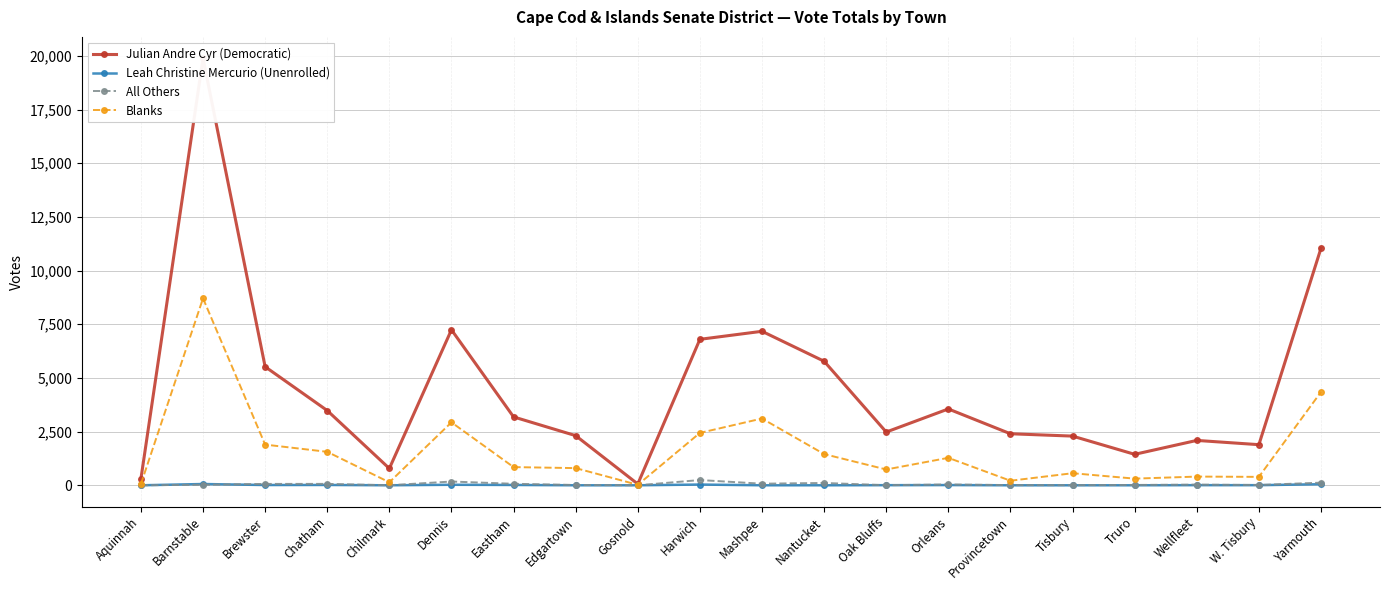

True or false: All Others has more than 0 interior local peaks.

True